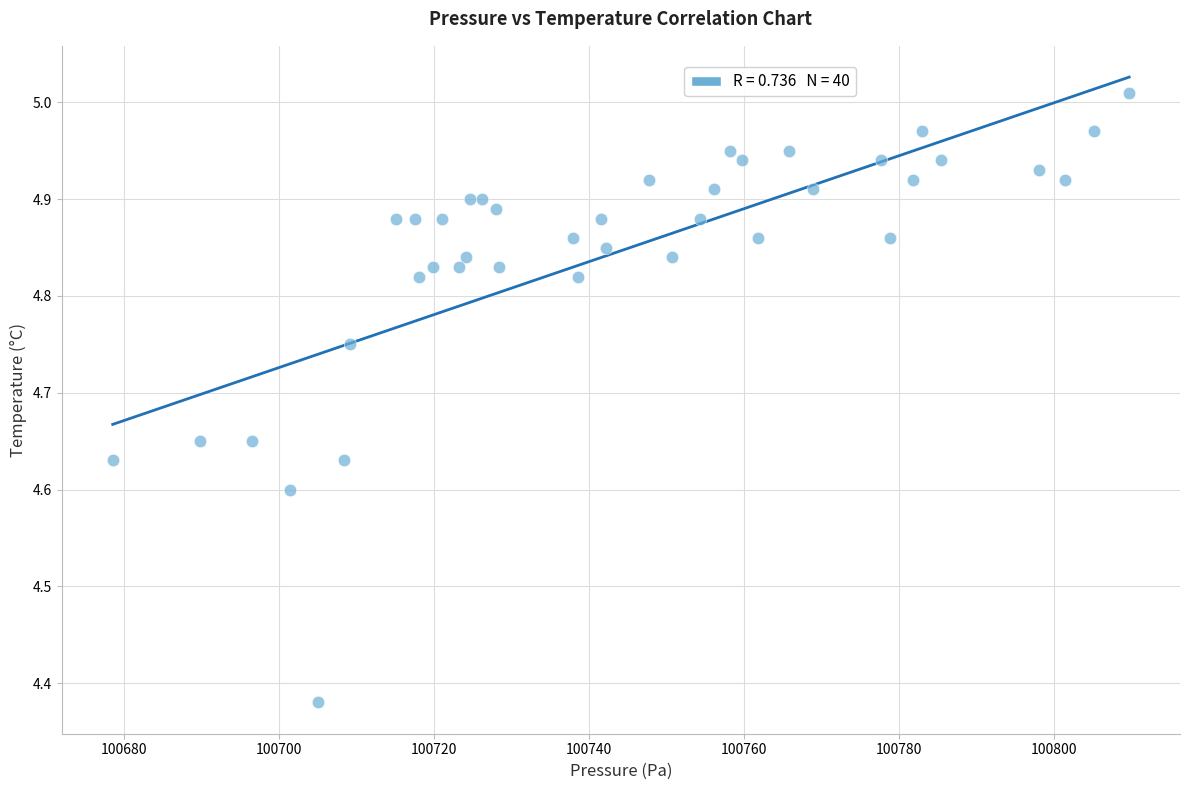

What is the range of Y values (max minus min)?

0.6